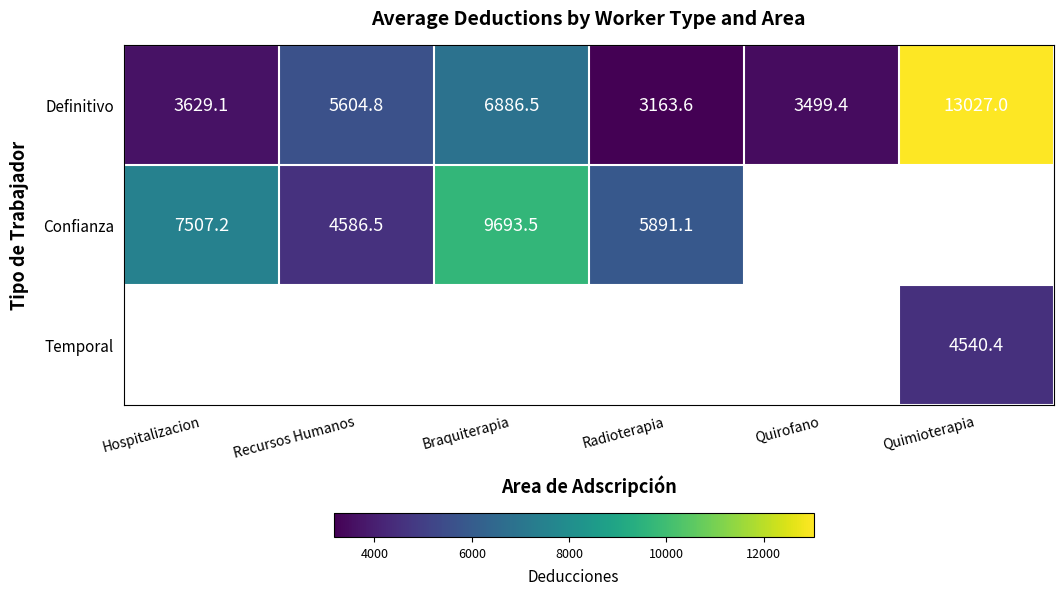

How many values in the Definitivo series exceed 5604?

3